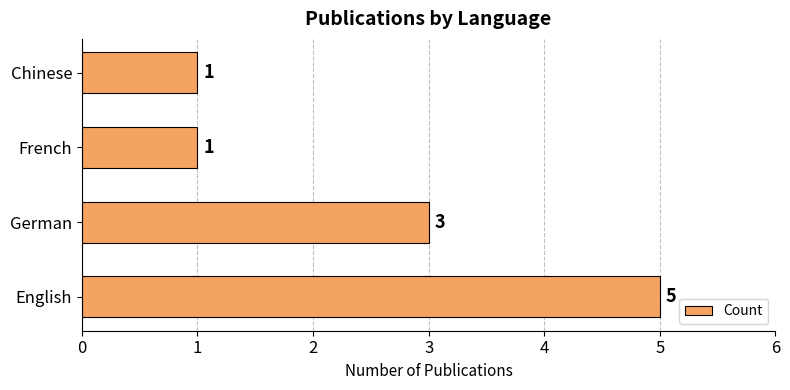

The value at German is 4. True or false?

False